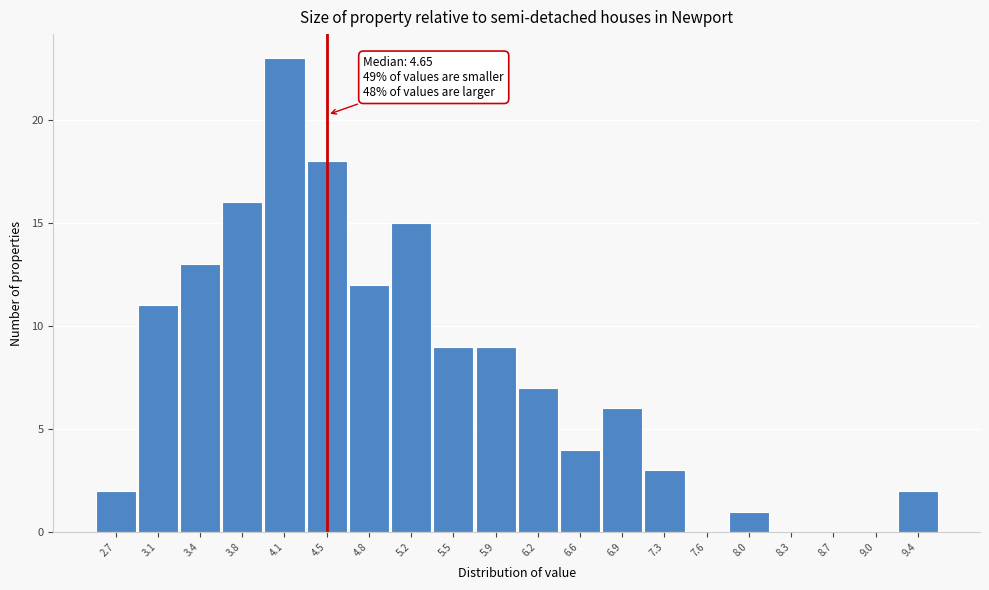

Reading left to right, what are all the values shown in this chart?

2.7=2	3.1=11	3.4=13	3.8=16	4.1=23	4.5=18	4.8=12	5.2=15	5.5=9	5.9=9	6.2=7	6.6=4	6.9=6	7.3=3	7.6=0	8.0=1	8.3=0	8.7=0	9.0=0	9.4=2